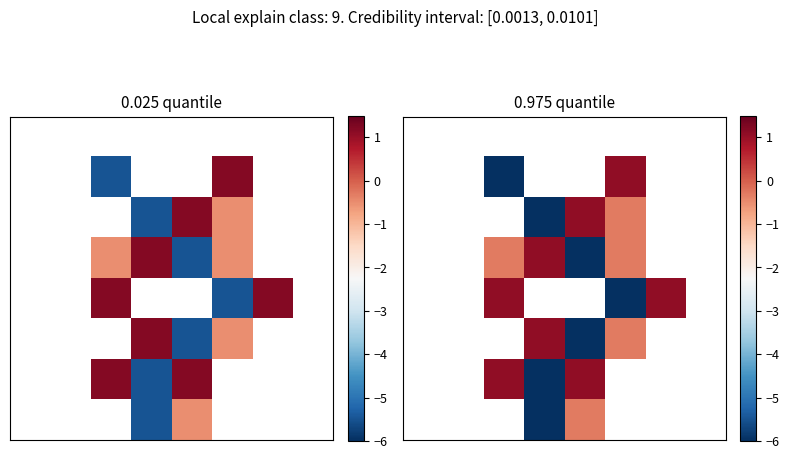

Between 7 and 4, which is larger?

4